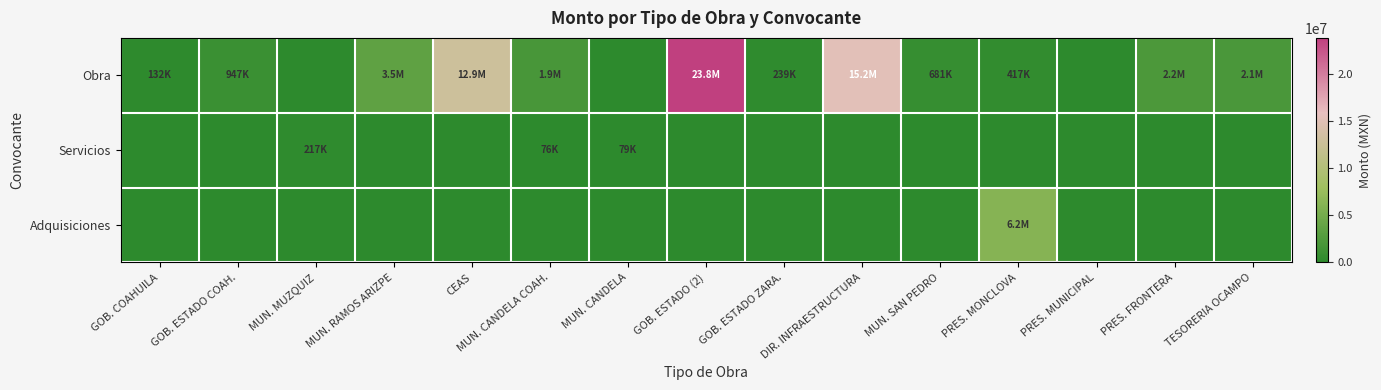

Between GOB. ESTADO COAH. and GOB. ESTADO (2), which is larger?

GOB. ESTADO (2)